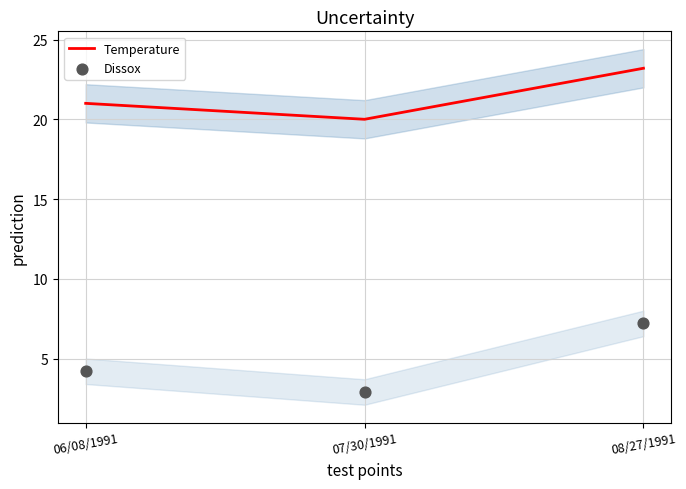

Is the value of Temperature at 08/27/1991 greater than the value of Dissox at 06/08/1991?

Yes